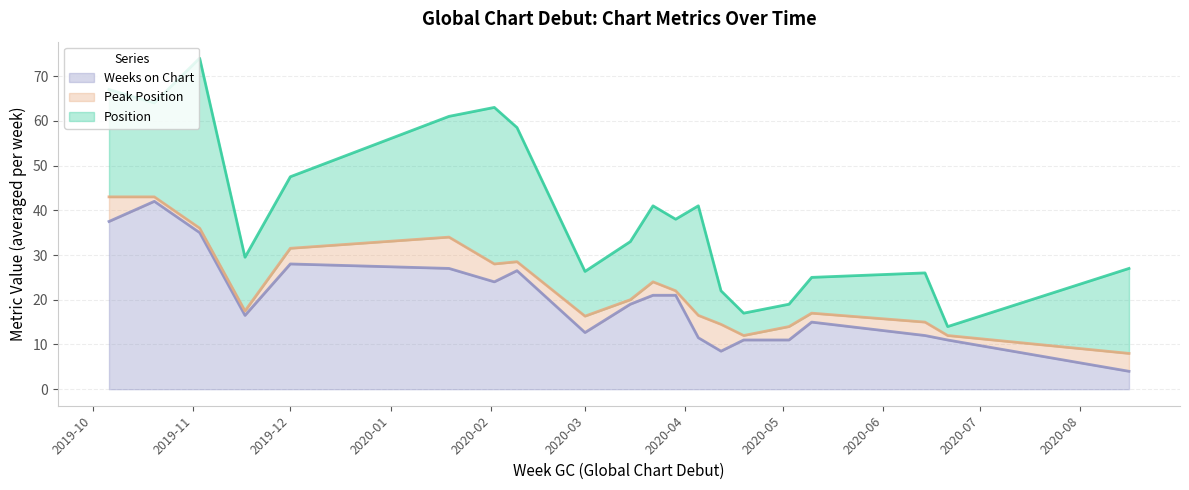

The Peak Position series shows 1 at 26. True or false?

False